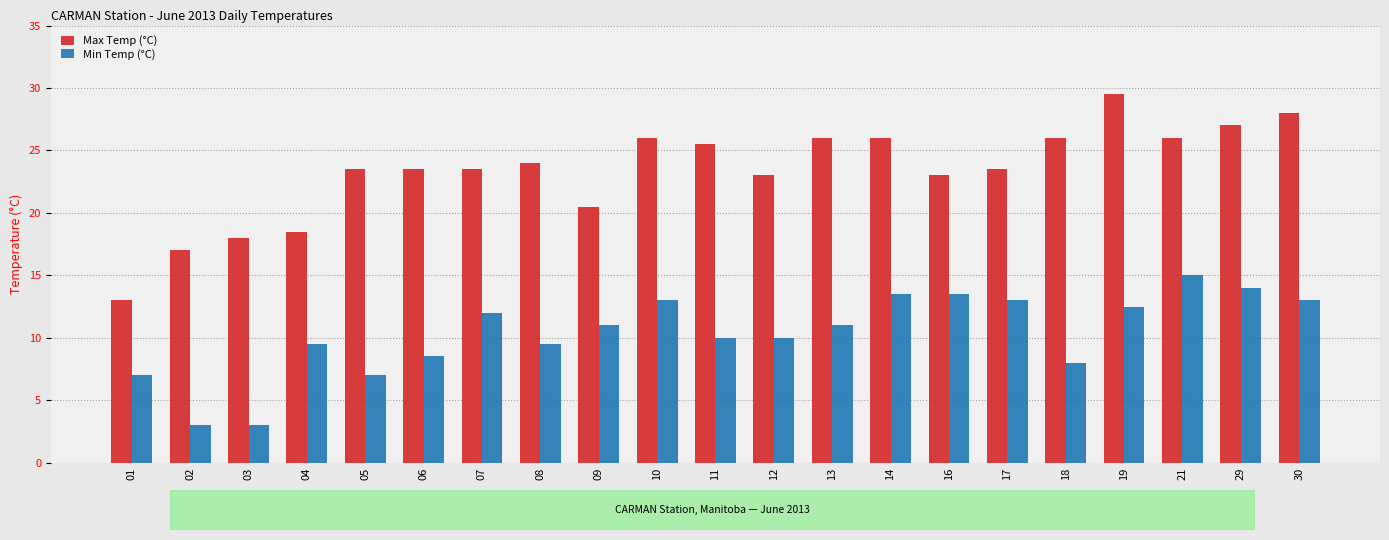

What is the approximate value of Max Temp (°C) at 21?

26.0